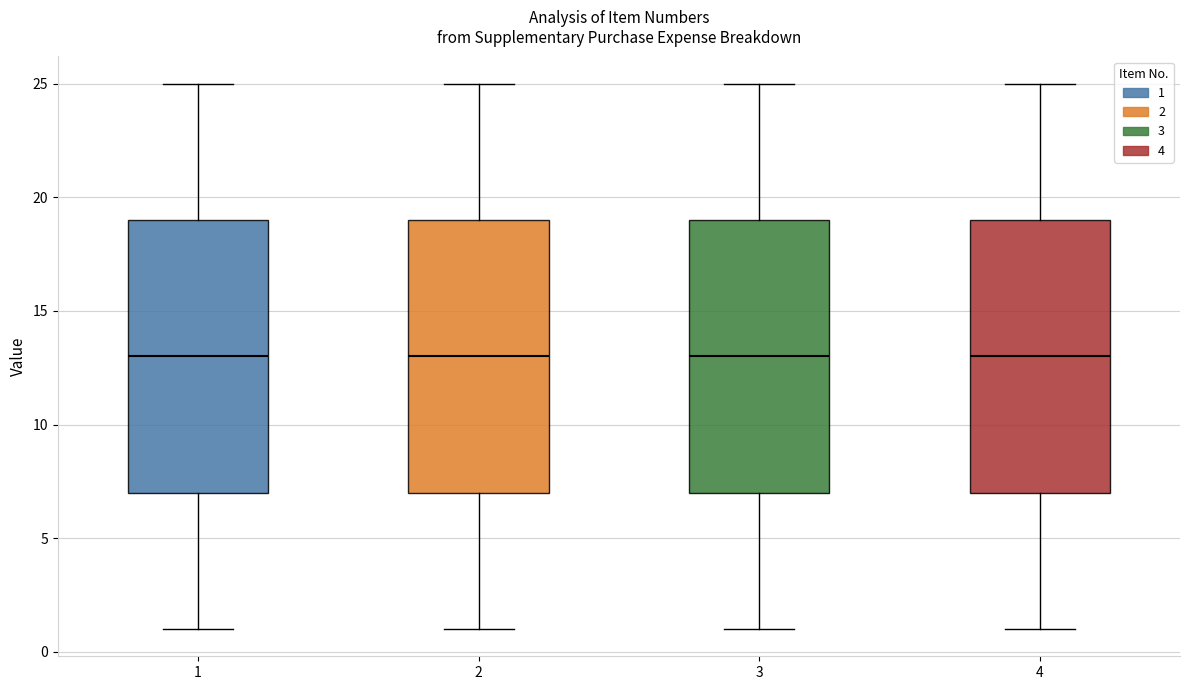

Where does the median line of the box at x = 1 sit on the y-axis? The values are not printed on the chart, so give them approximately, as read against the axis.

13